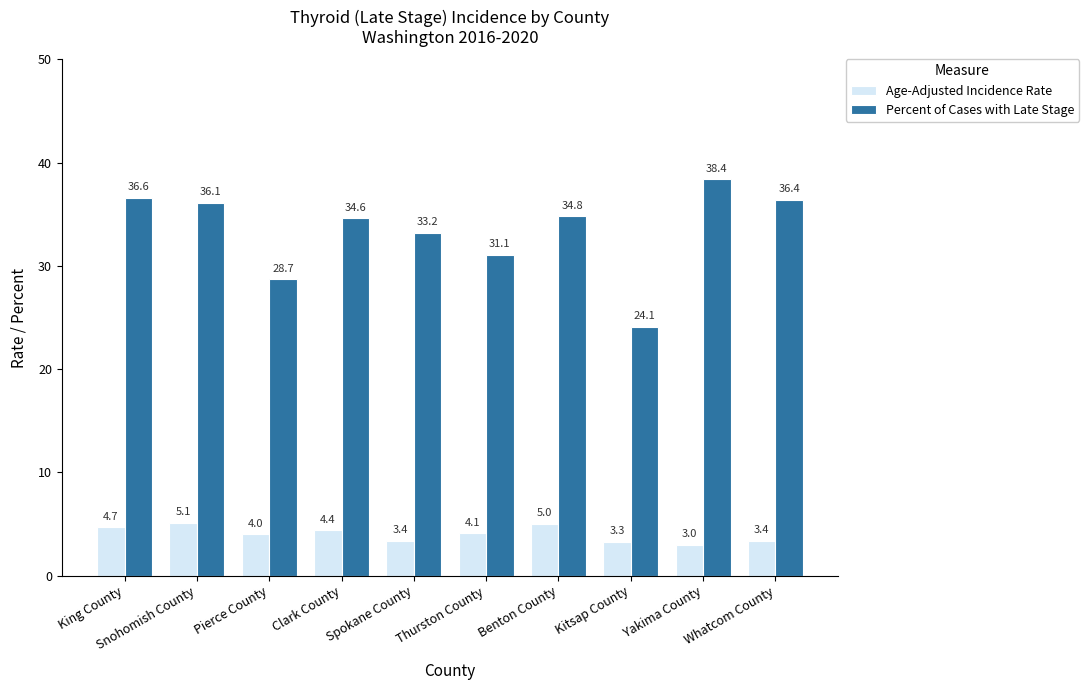

Which series has the largest range (max minus min)?

Percent of Cases with Late Stage